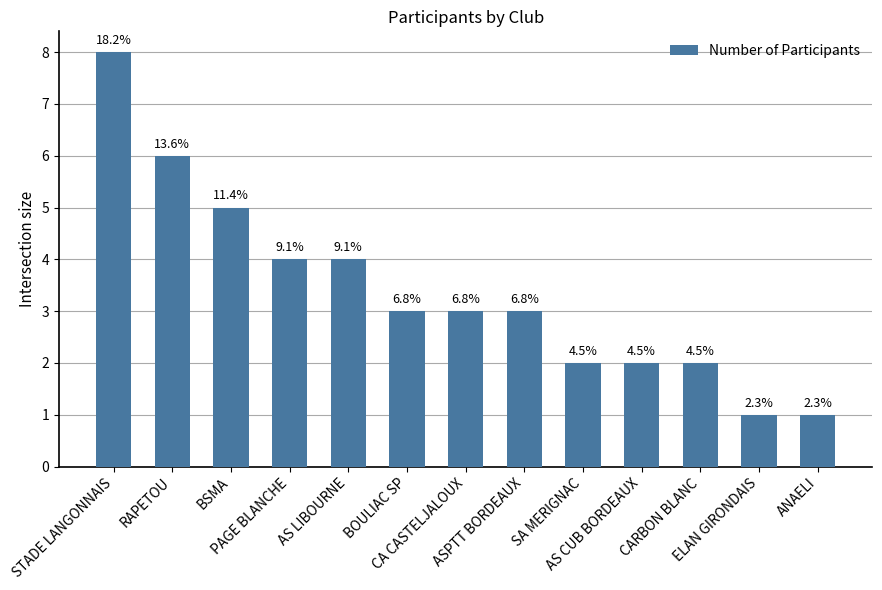

Is it true that the value at AS LIBOURNE is 4?

True